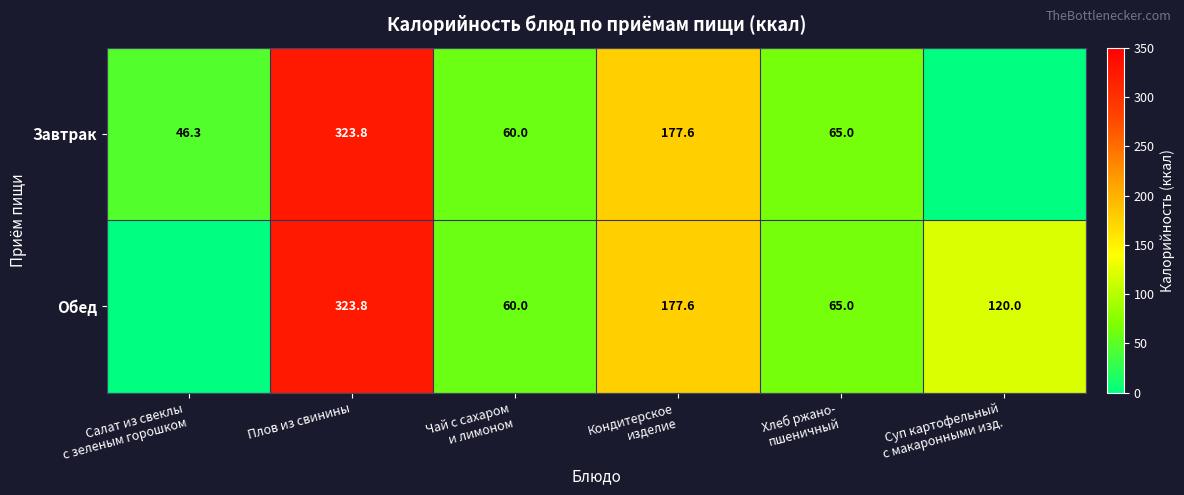

Is it true that Завтрак equals 323.8 at Плов из свинины?

True